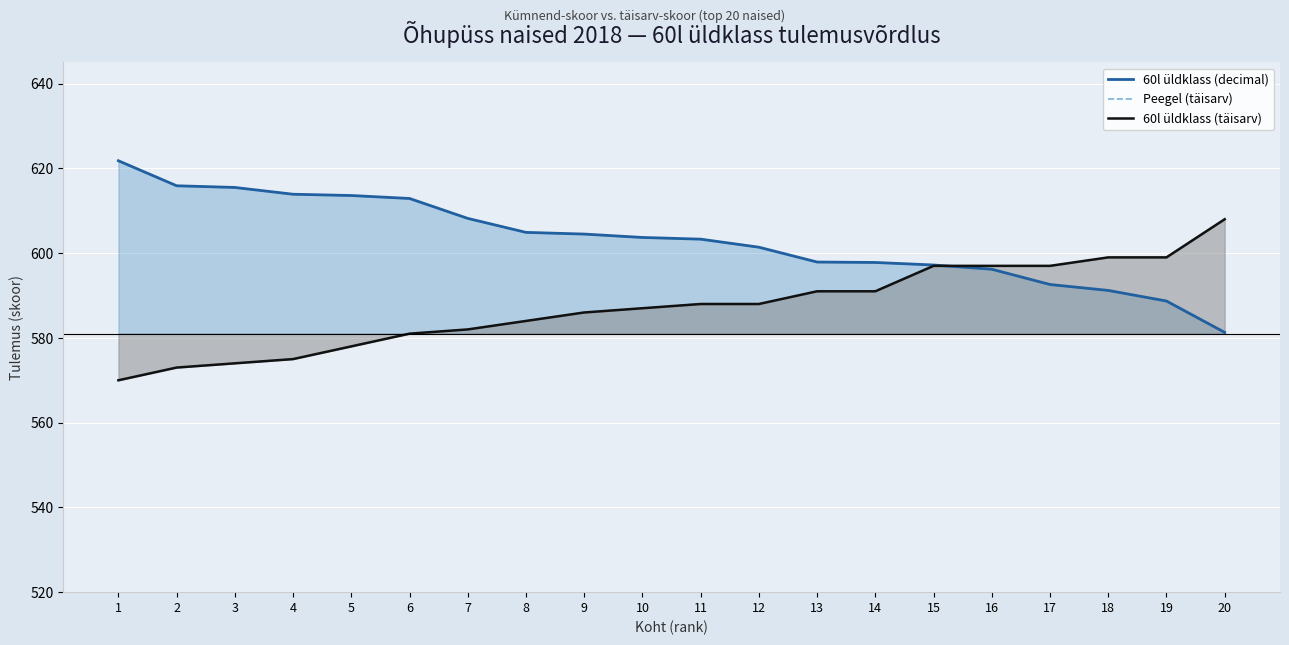

At how many categories does at least one series exceed 573?

20